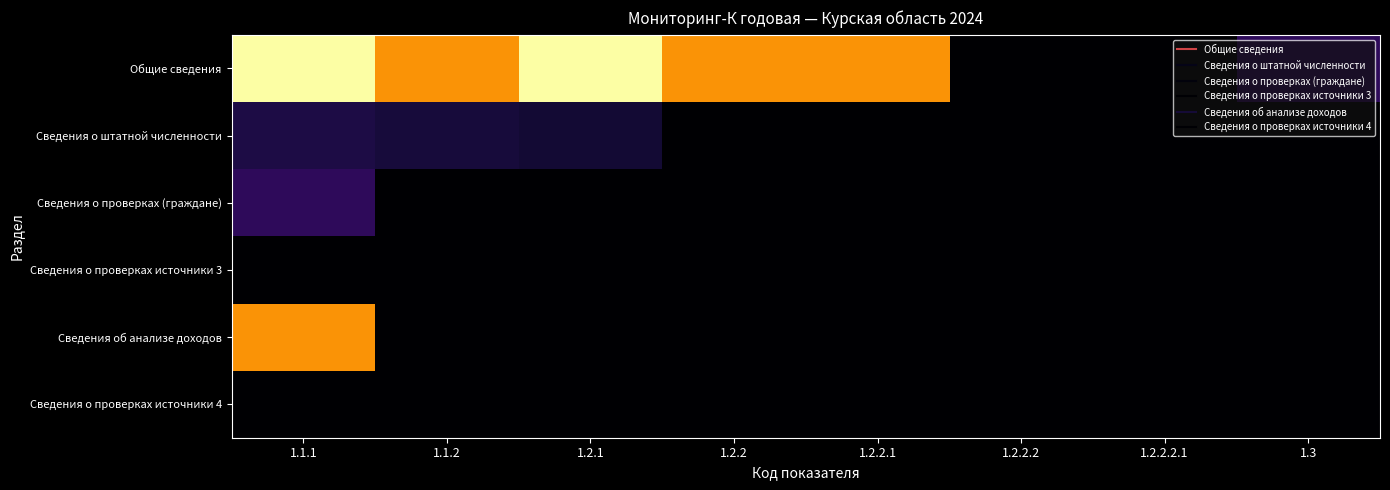

Which series has the widest spread of values?

Общие сведения